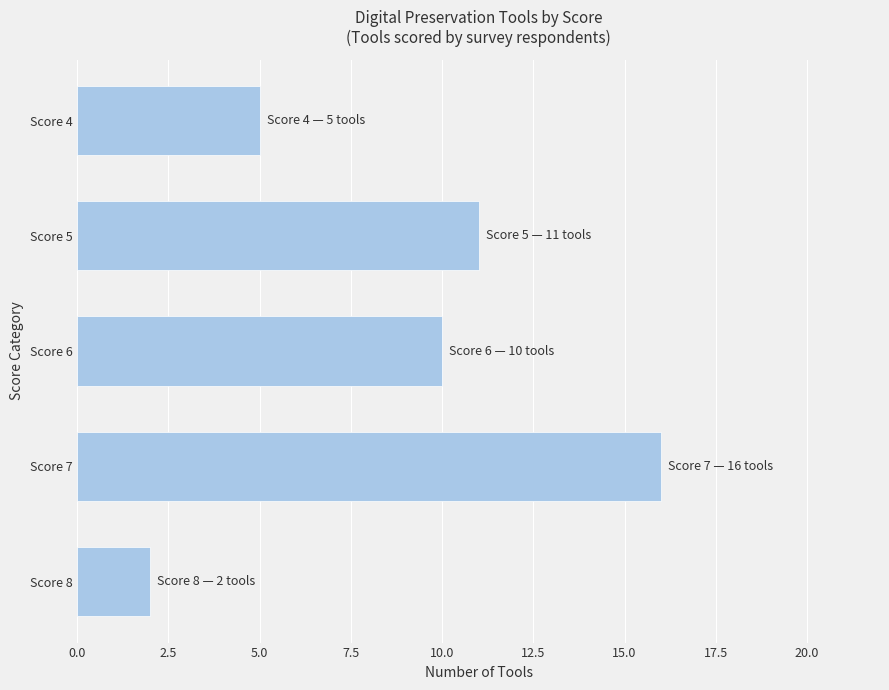

Reading top to bottom, list all the values displayed in this chart.

Score 4=5	Score 5=11	Score 6=10	Score 7=16	Score 8=2